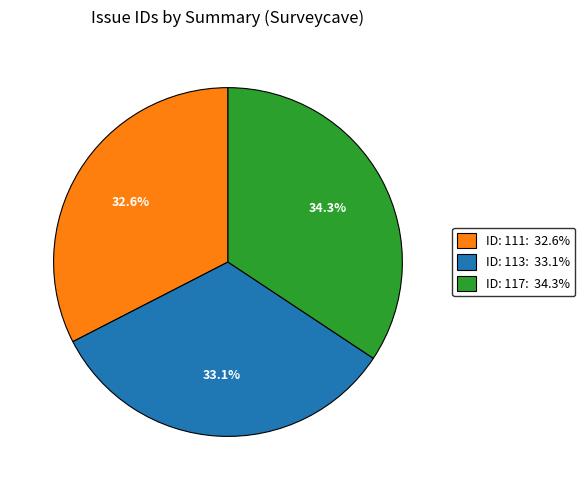

Is there a majority slice in this chart?

No